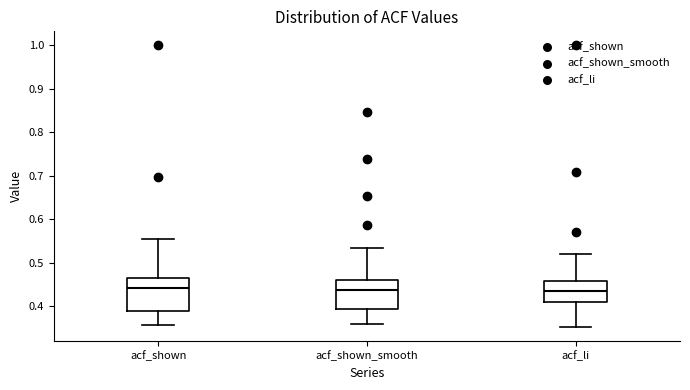

Reading left to right, transcribe this box plot: for each box, give where its median line is, the range the box spans, and where its two whiskers end, as read against the y-axis. The values are not printed on the chart, so give them approximately, as read against the axis.

acf_shown: median 0.44, box 0.39 to 0.47, whiskers 0.36 to 0.56
acf_shown_smooth: median 0.44, box 0.39 to 0.46, whiskers 0.36 to 0.53
acf_li: median 0.43, box 0.41 to 0.46, whiskers 0.35 to 0.52